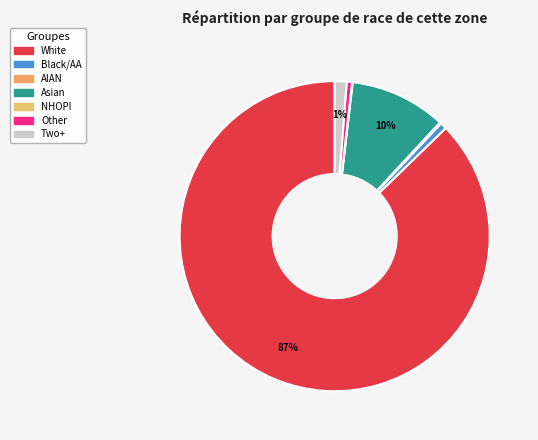

To the nearest percent, what is the difference between the largest and smallest slice percentages?

87%